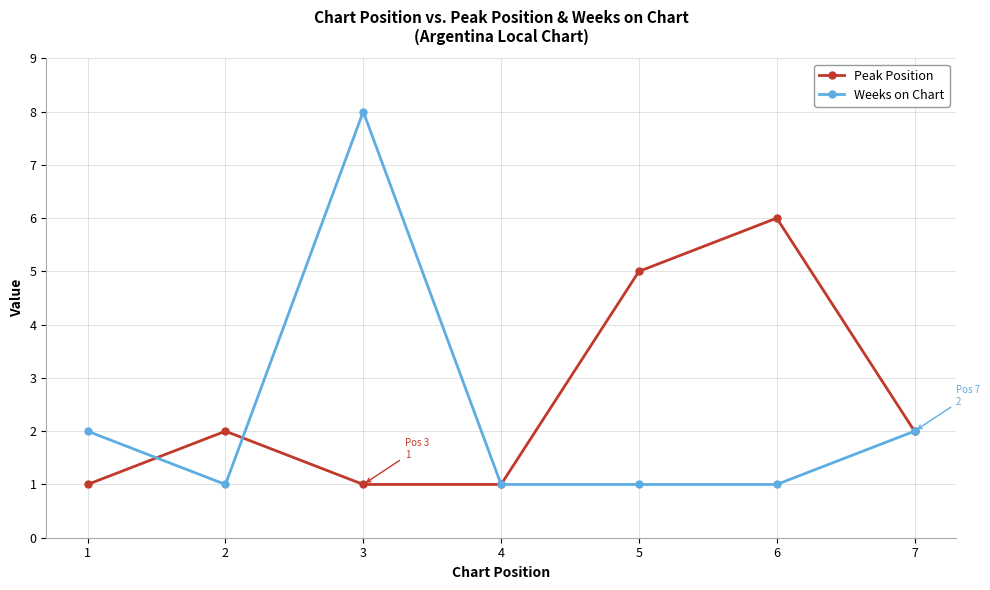

What is the maximum value for Peak Position?

6